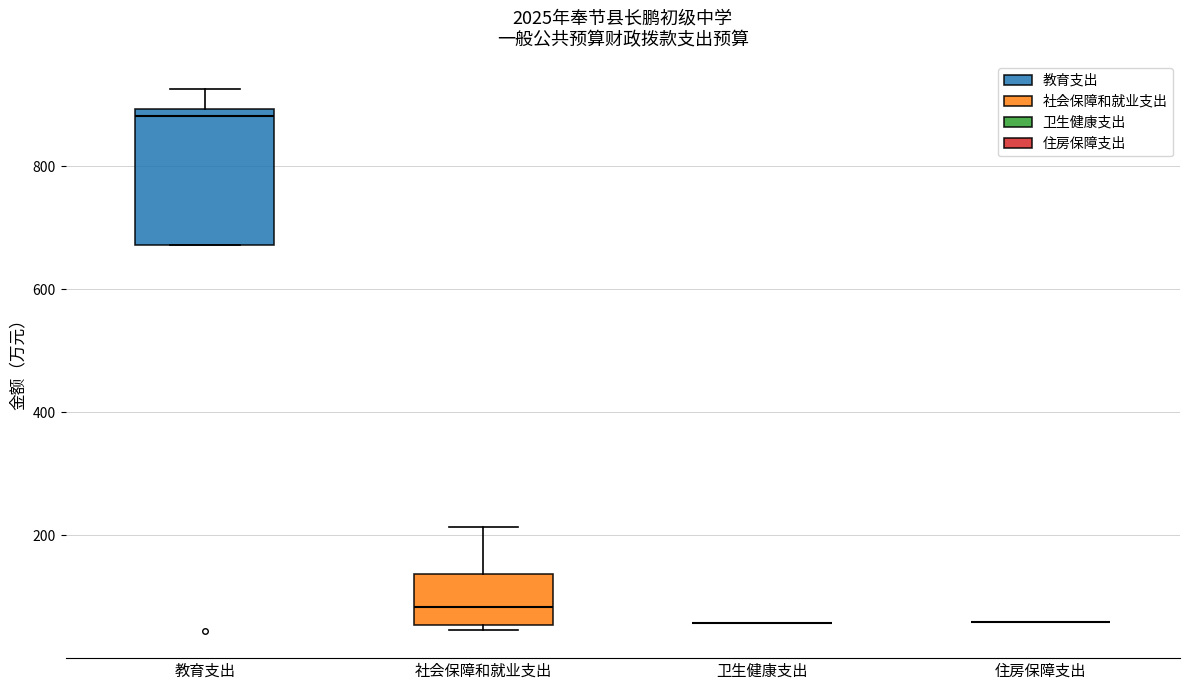

Reading left to right, read every box against the y-axis: the position of its median line, the range the box covers, and the ends of its whiskers. The values are not printed on the chart, so give them approximately, as read against the axis.

教育支出: median 880, box 680 to 900, whiskers 680 to 920
社会保障和就业支出: median 80, box 60 to 140, whiskers 40 to 220
卫生健康支出: box collapsed to a line at 60, whiskers 60 to 60
住房保障支出: box collapsed to a line at 60, whiskers 60 to 60